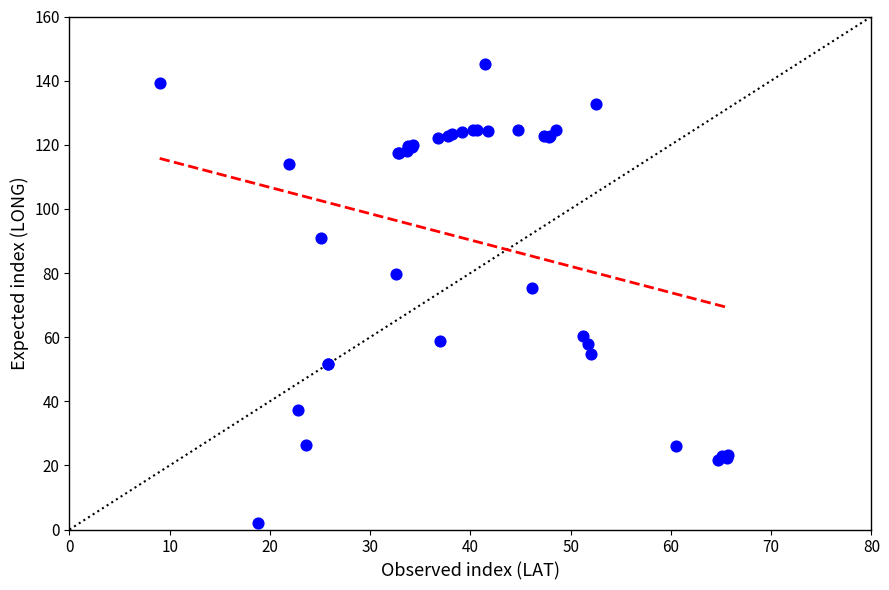

What Y value in the scatter plot is closest to 73?

75.4